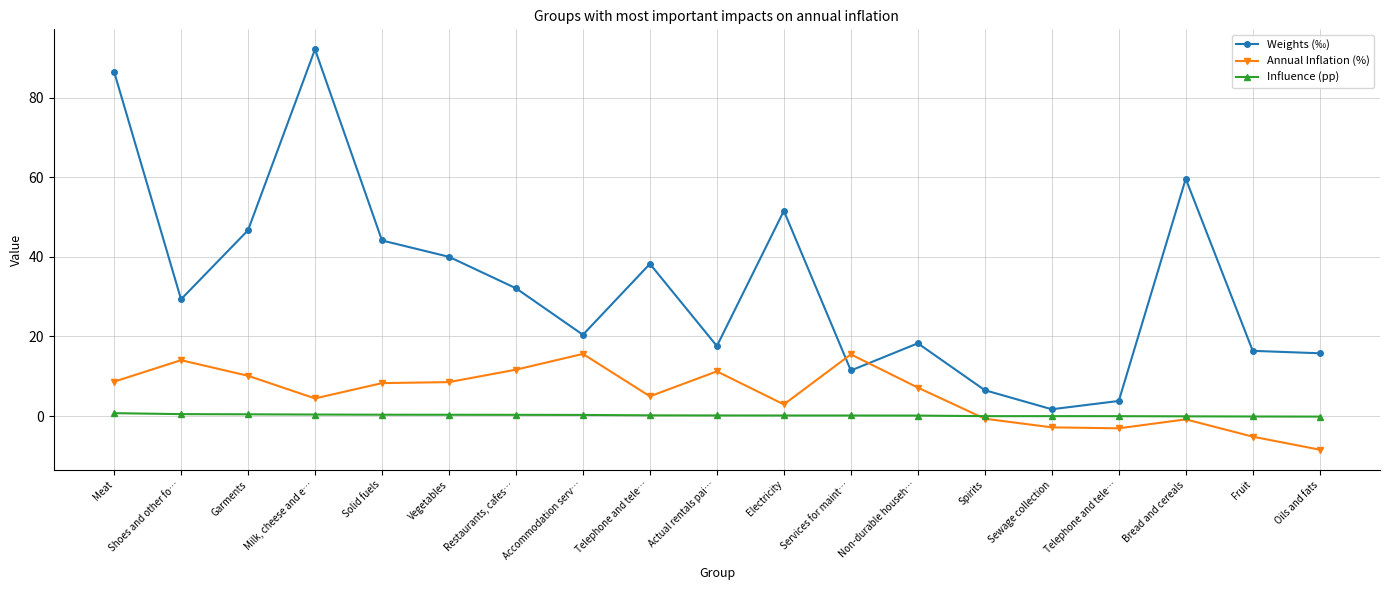

Rank the series by their maximum value, from lowest to highest.

Influence (pp), Annual Inflation (%), Weights (‰)